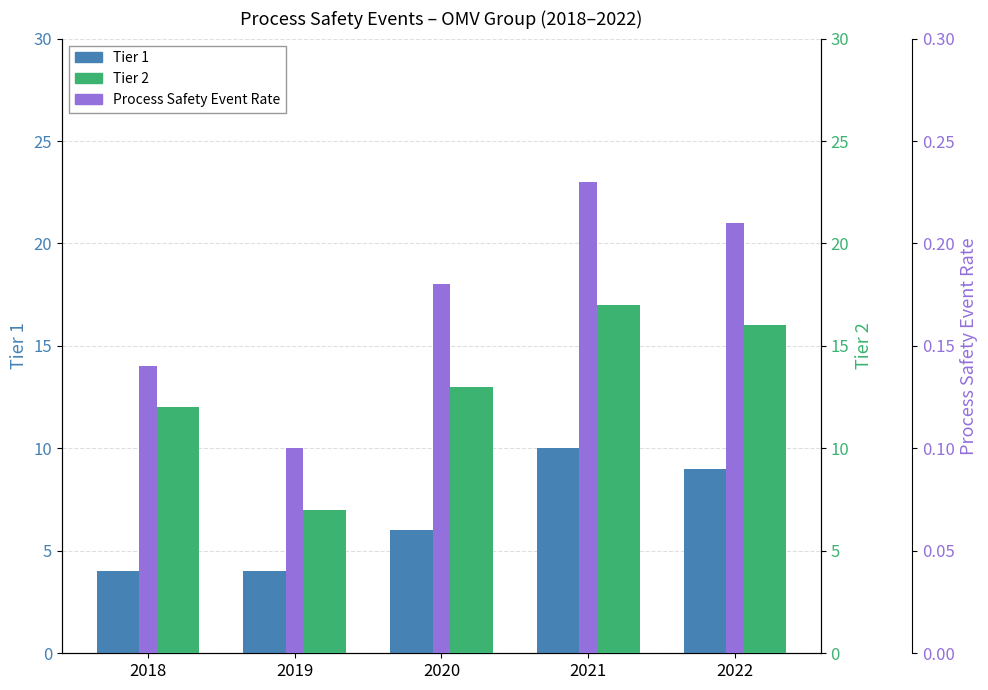

At which category is the sum across all series the highest?

2021